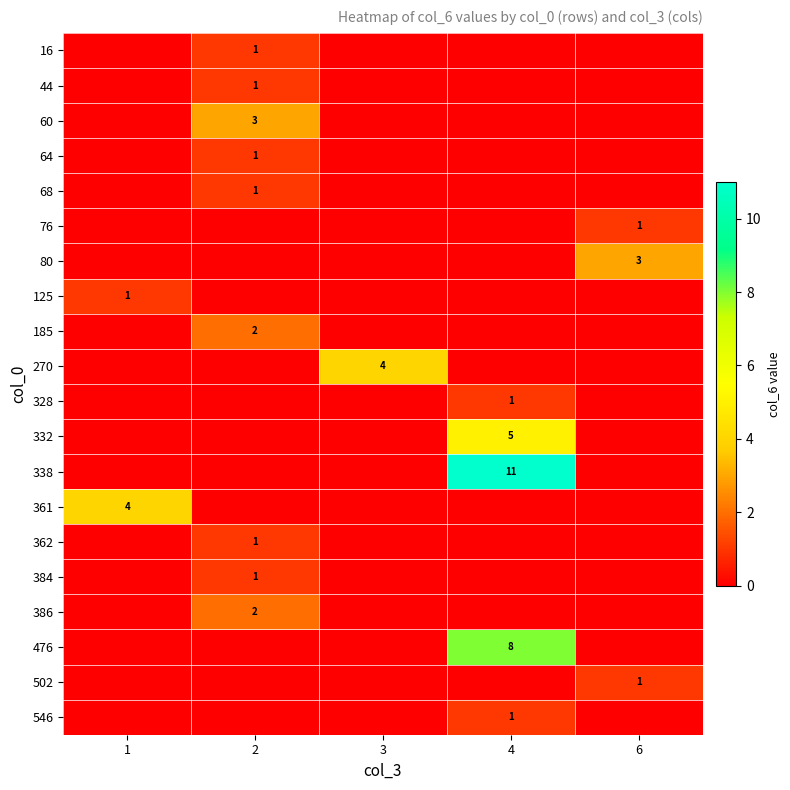

What is the difference between the 362 values at 4 and 2?

1